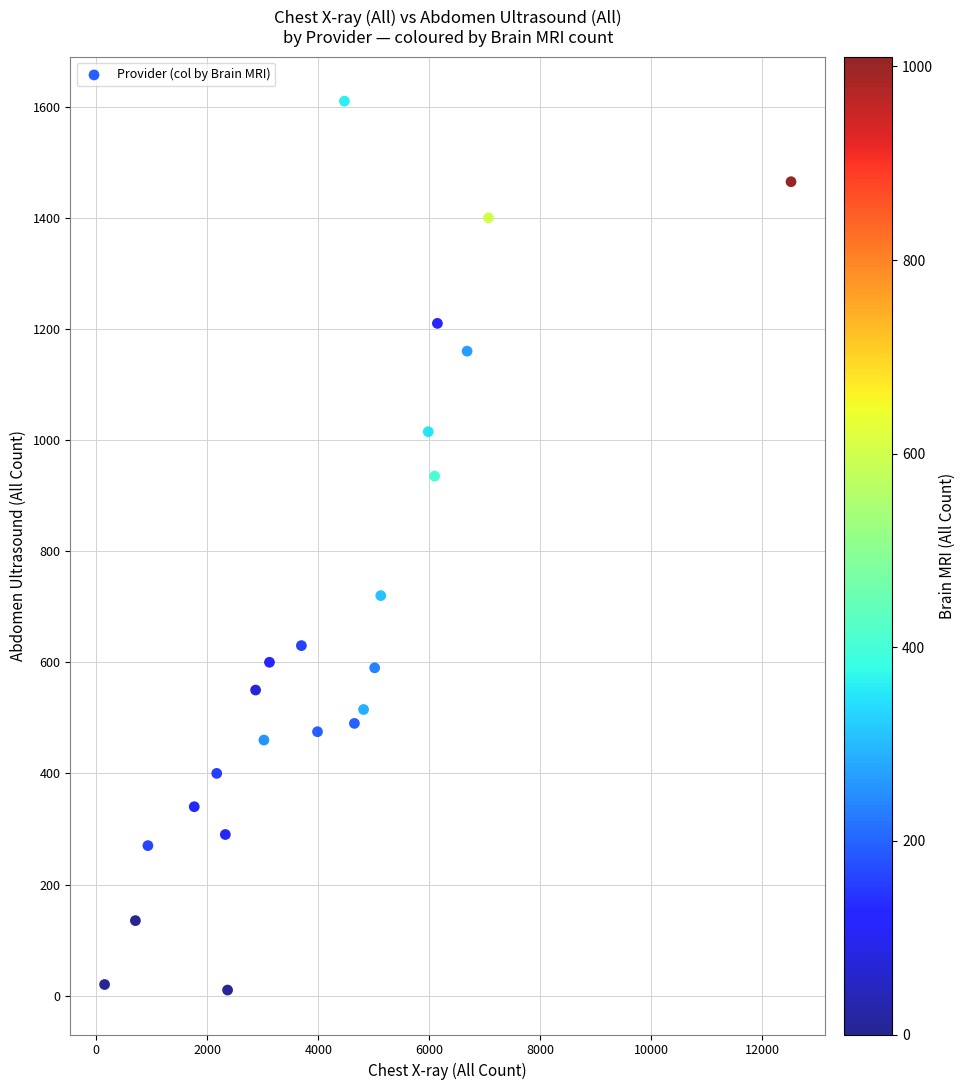

What Y value in the scatter plot is closest to 810?

720